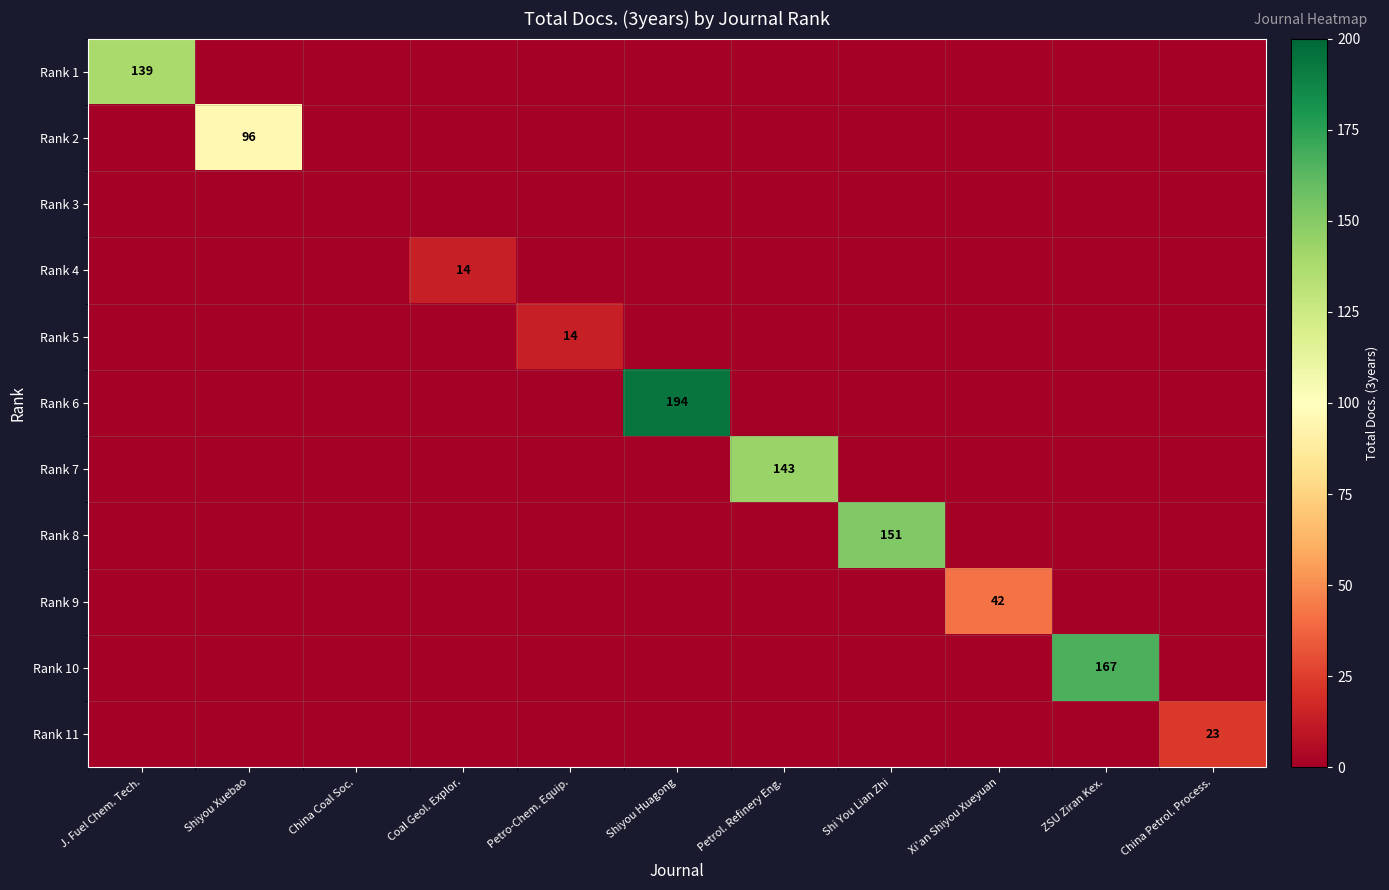

At which label does Rank 5 reach its peak?

Petro-Chem. Equip.